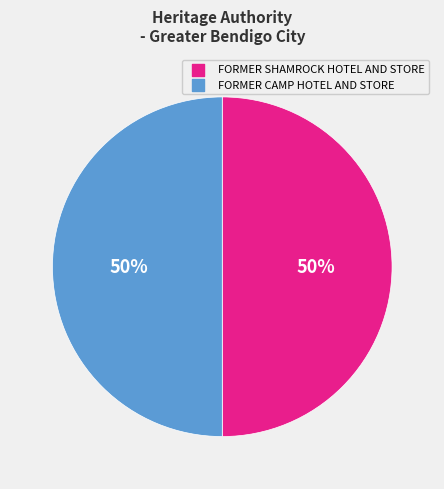

Combined, do FORMER SHAMROCK HOTEL AND STORE and FORMER CAMP HOTEL AND STORE account for over 50%?

Yes